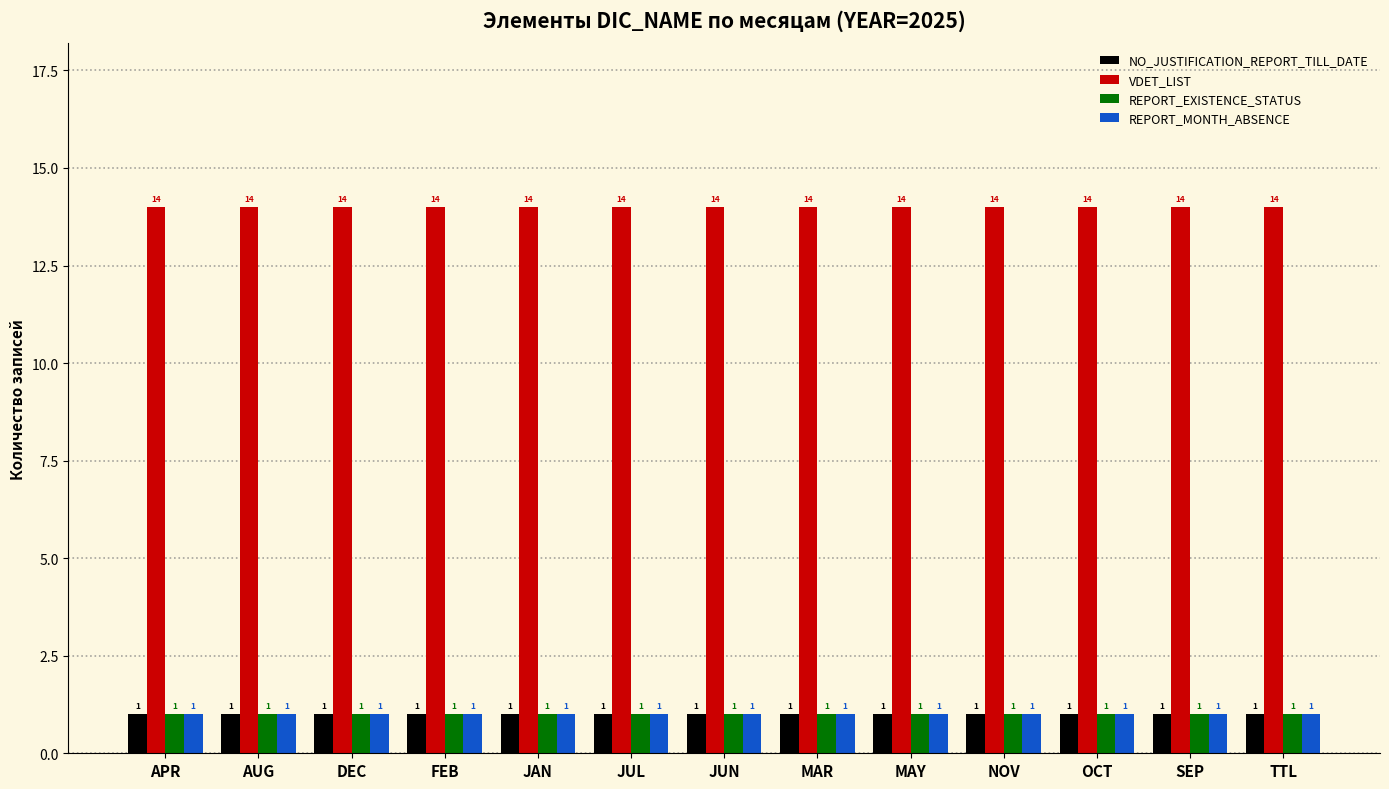

At how many categories does at least one series exceed 6?

13